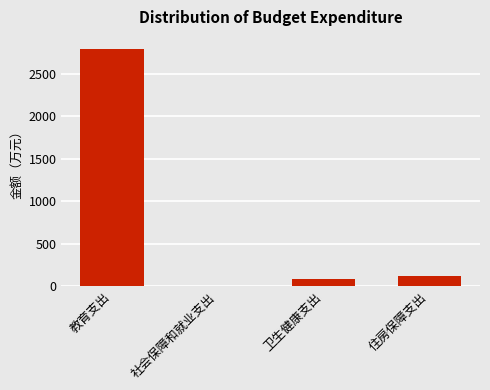

True or false: the data shows 84.7 at 卫生健康支出.

True